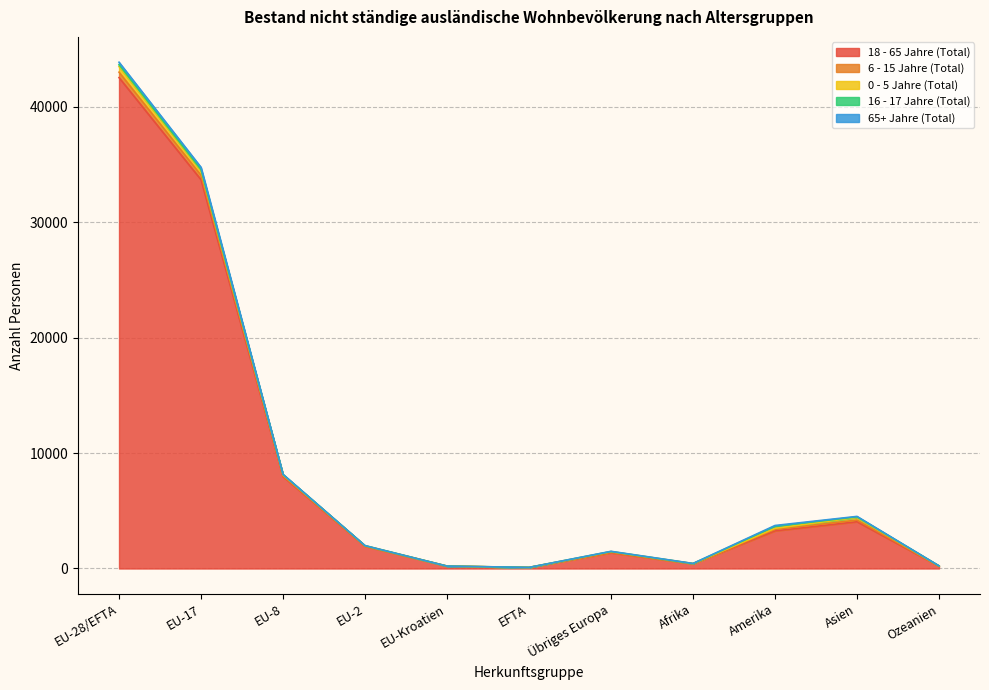

List the series in order of their peak value, highest first.

18 - 65 Jahre (Total), 0 - 5 Jahre (Total), 6 - 15 Jahre (Total), 65+ Jahre (Total), 16 - 17 Jahre (Total)